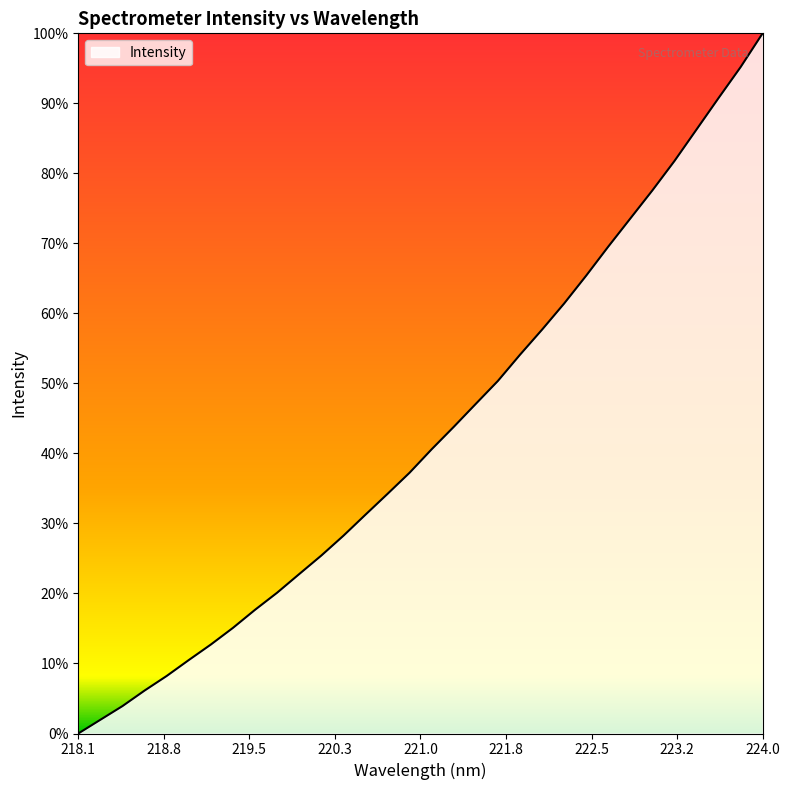

True or false: the data has more than 1 interior local peaks.

False